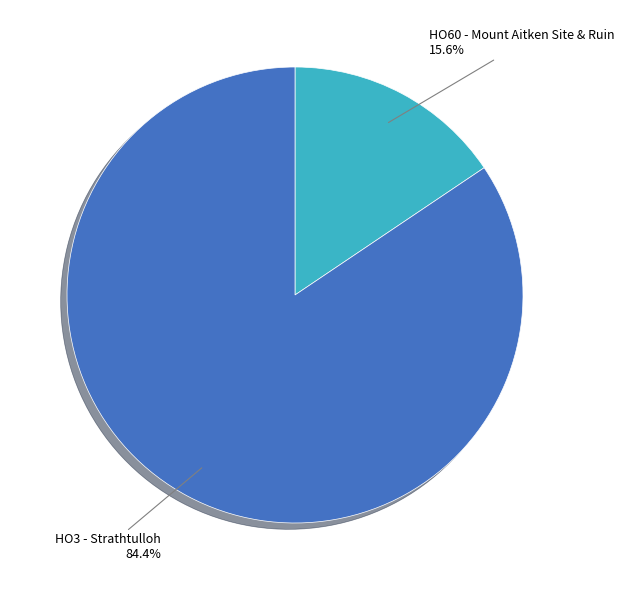

Is the sum of HO60 - Mount Aitken Site & Ruin and HO3 - Strathtulloh greater than half?

Yes